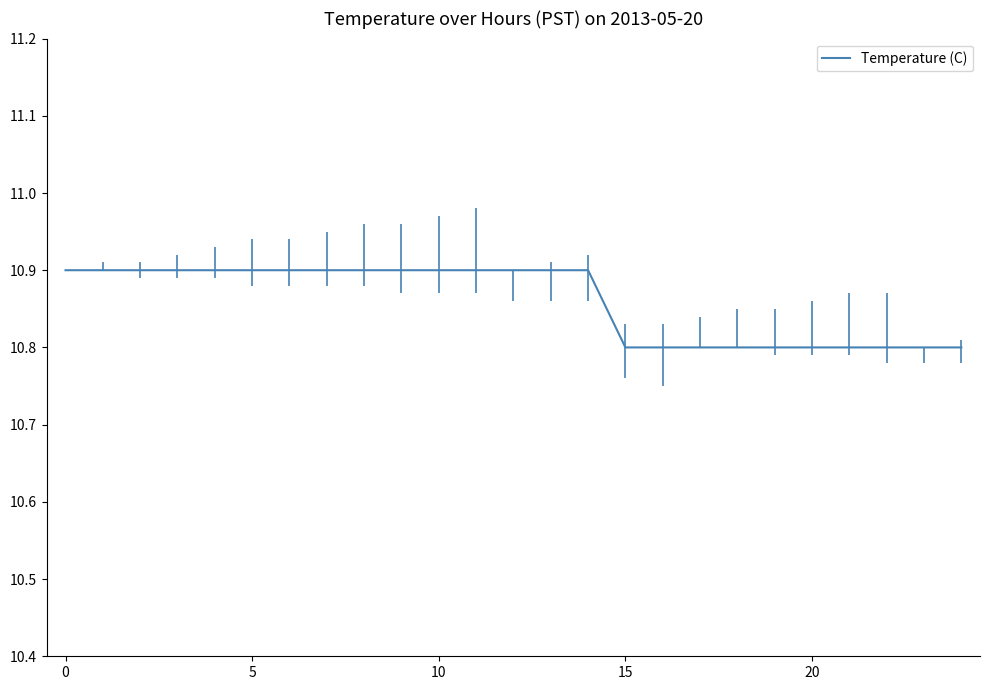

Reading left to right, transcribe all the data shown in this chart.

10.9	10.9	10.9	10.9	10.9	10.9	10.9	10.9	10.9	10.9	10.9	10.9	10.9	10.9	10.9	10.8	10.8	10.8	10.8	10.8	10.8	10.8	10.8	10.8	10.8